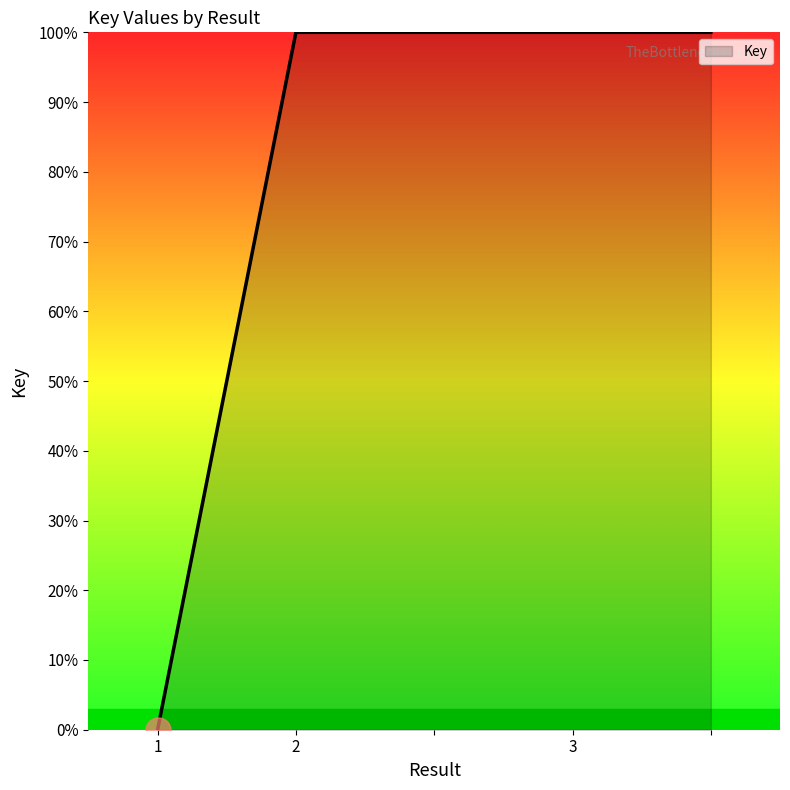

What is the difference between the second highest and minimum values?

100.0